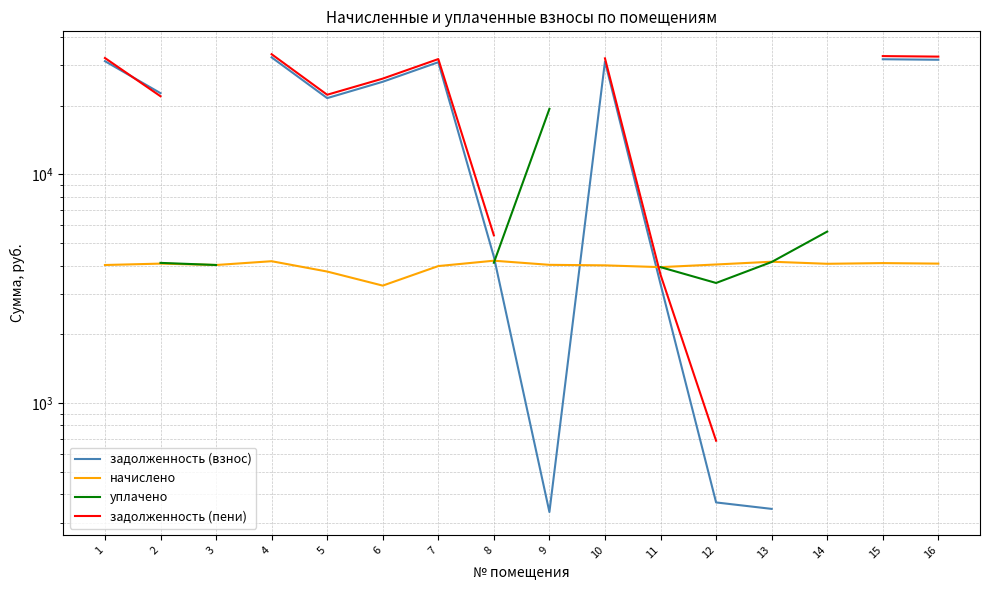

What is the difference between the maximum and minimum values in the начислено series?

930.6